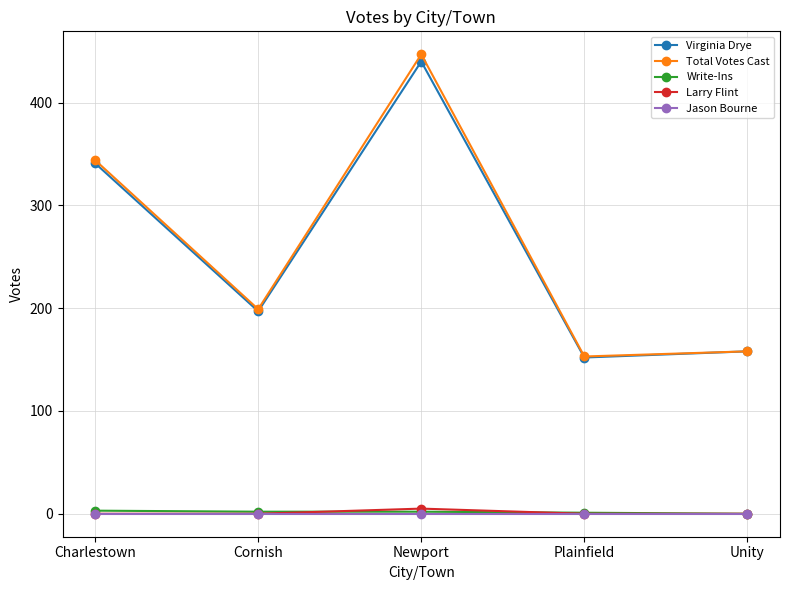

Is the value of Total Votes Cast at Charlestown greater than the value of Jason Bourne at Charlestown?

Yes